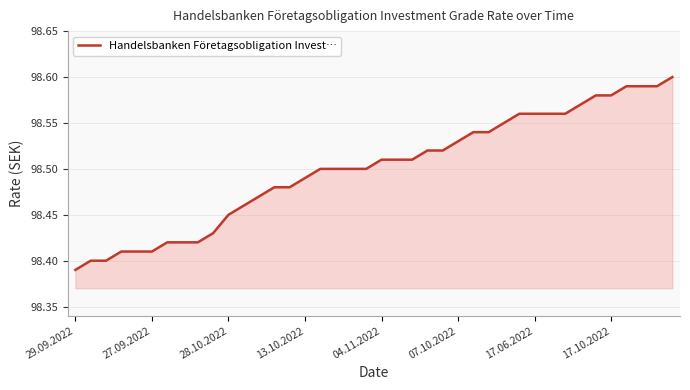

What is the value of the 29th point from the left?

98.5